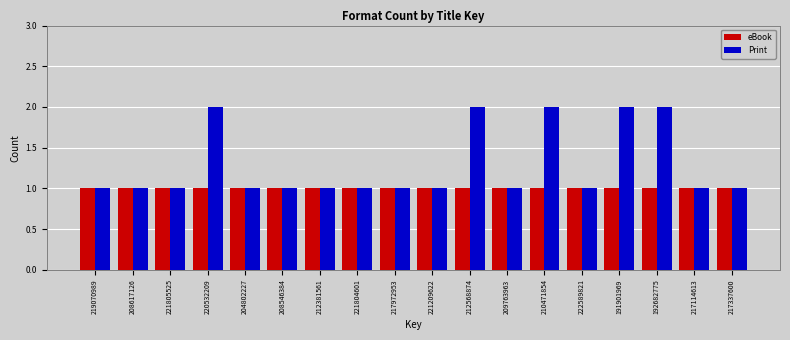

How many distinct data groups are displayed?

2